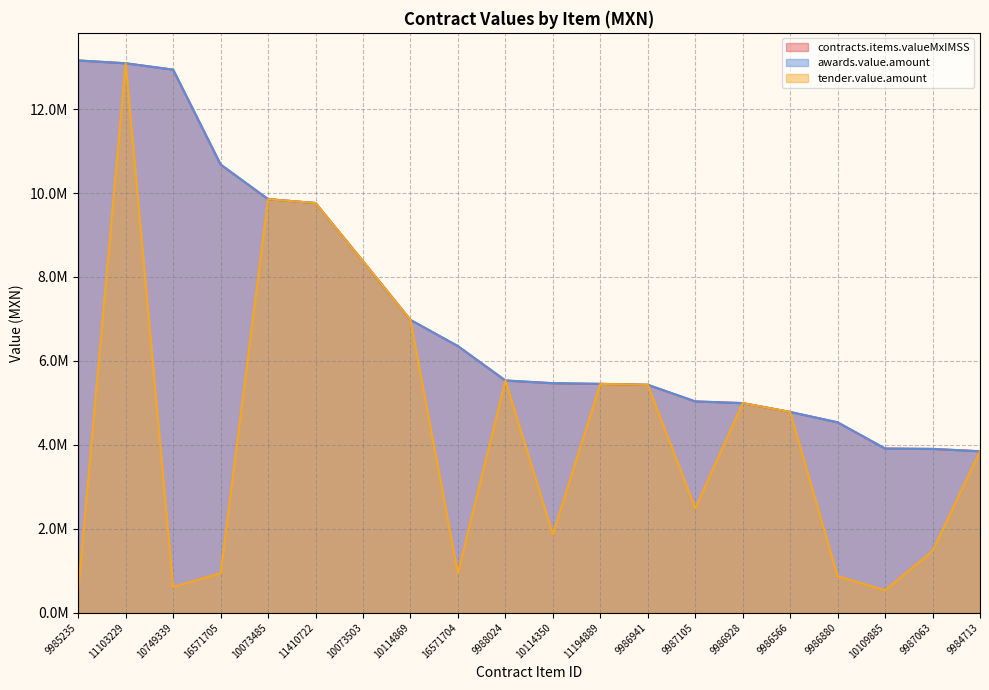

Which series changed the most between 9986566 and 9987063?

tender.value.amount